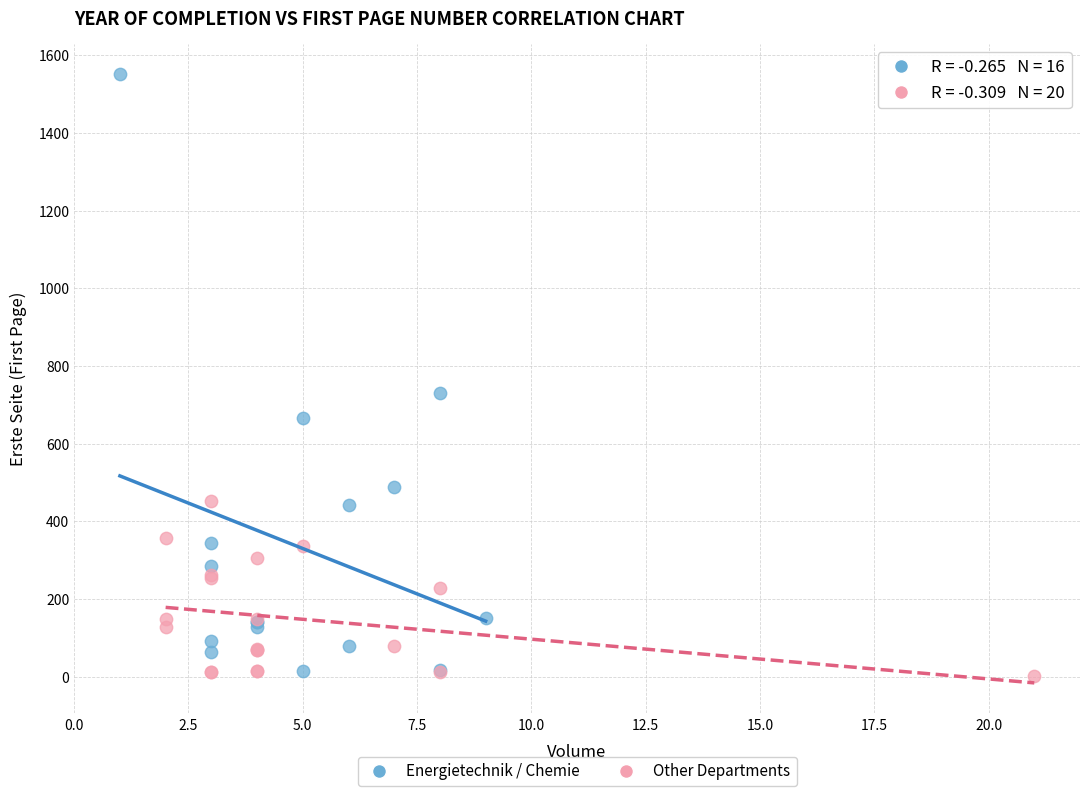

Which series contains the highest Y value?

Energietechnik / Chemie